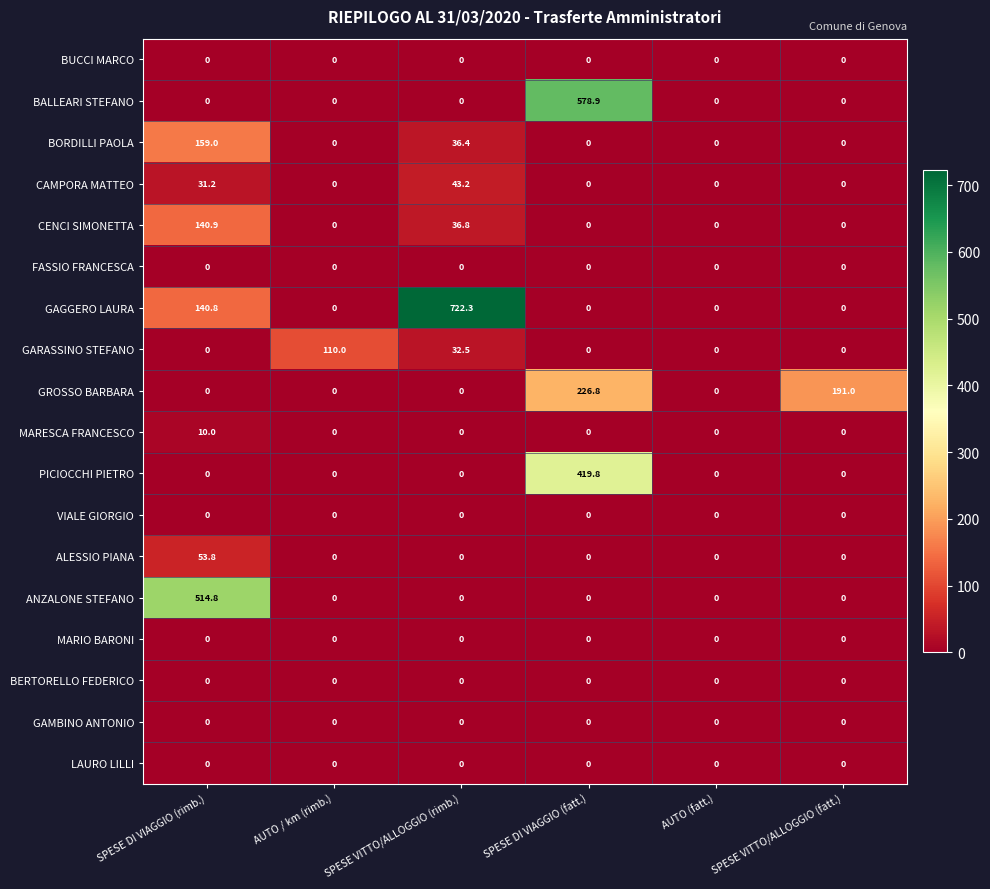

What is the maximum value shown in the chart?

722.3